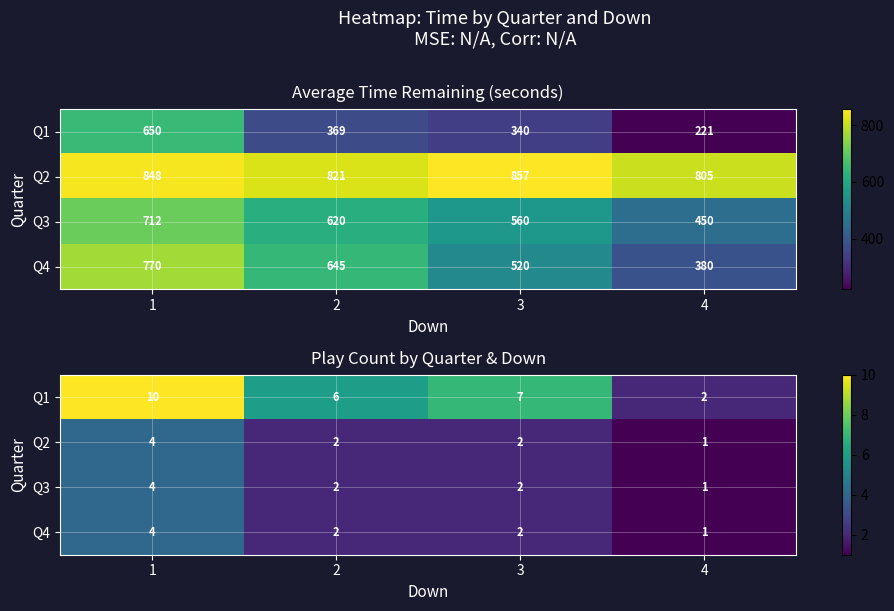

The Q4 series shows 1 at 1. True or false?

False